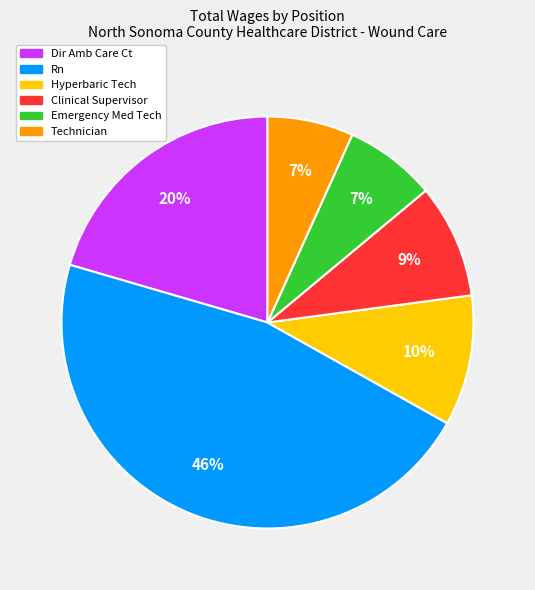

To the nearest percent, what percentage of the pie is Clinical Supervisor?

9%